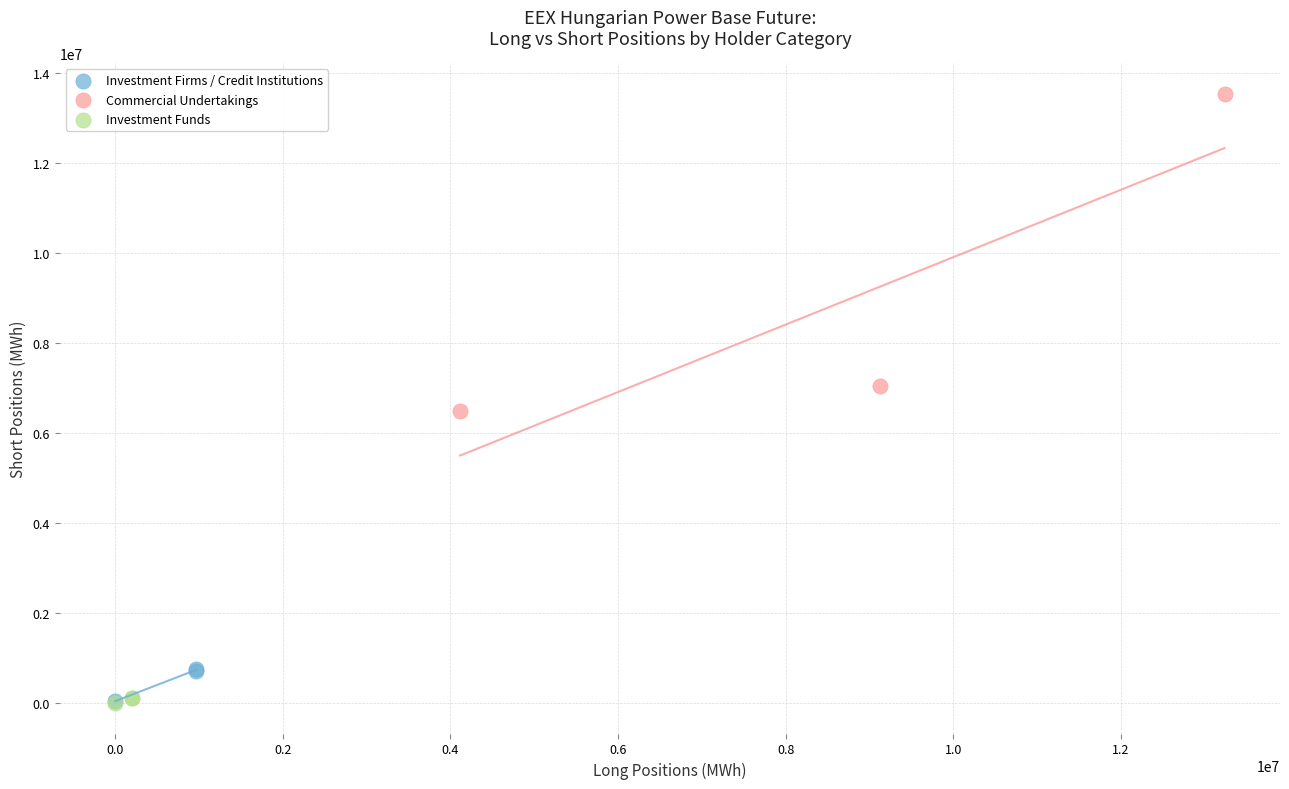

Which series has the widest spread of Y values?

Commercial Undertakings